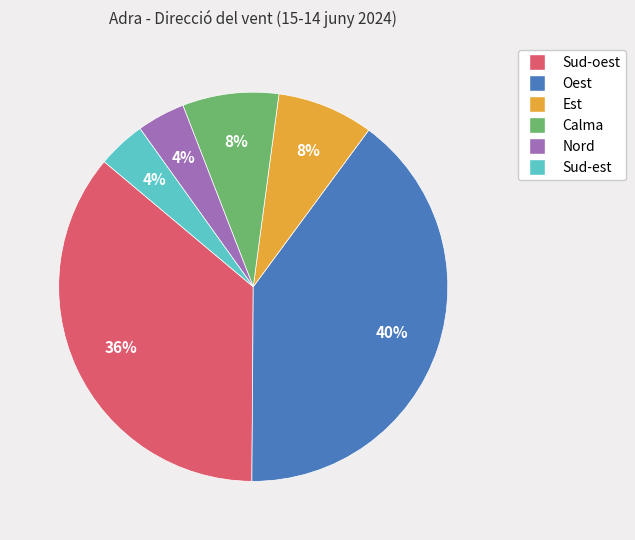

Approximately how many times larger is the value at Oest compared to Est?

5.0